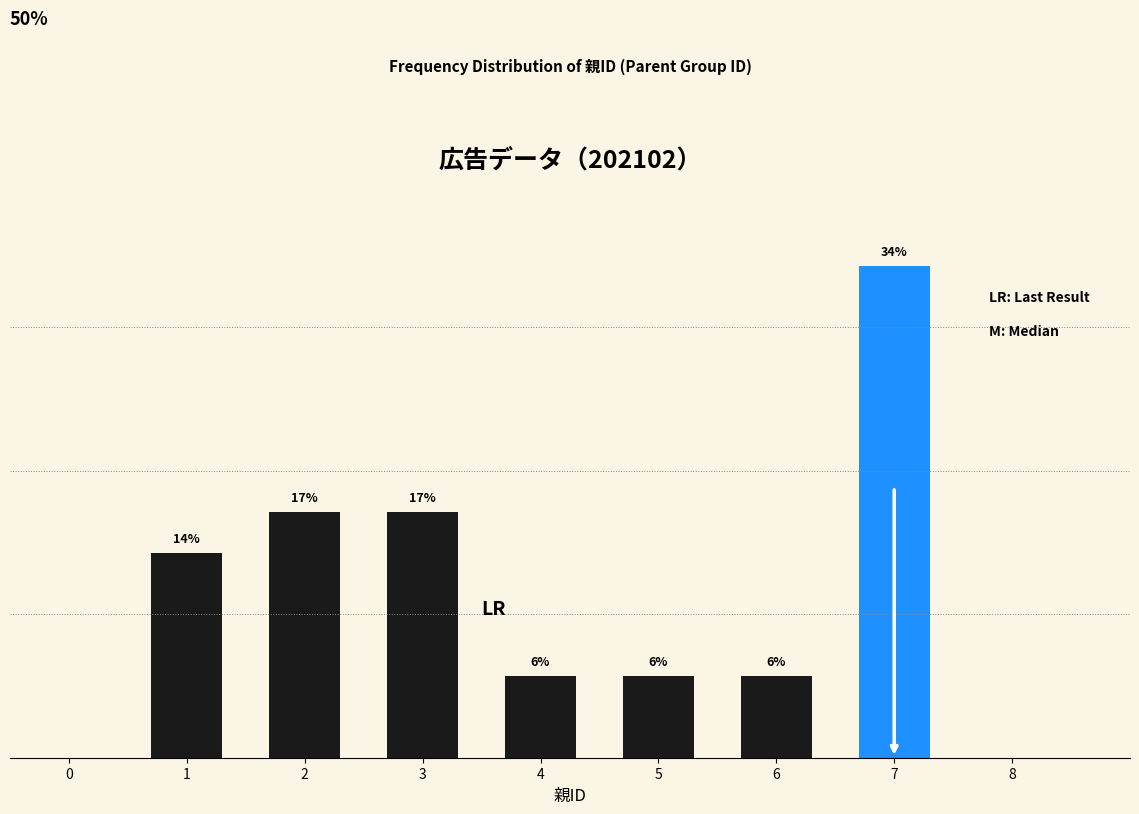

Are the bars horizontal?

No